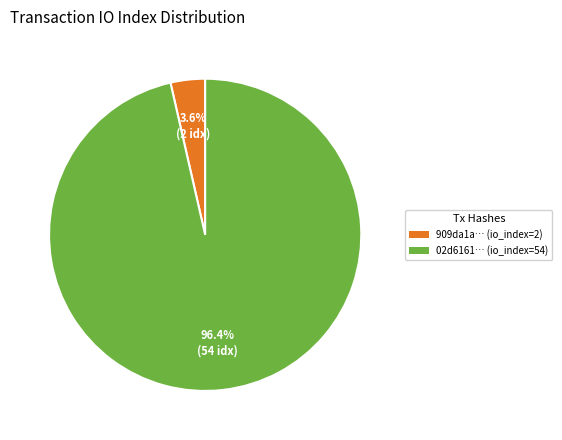

Does any single category account for the majority?

Yes